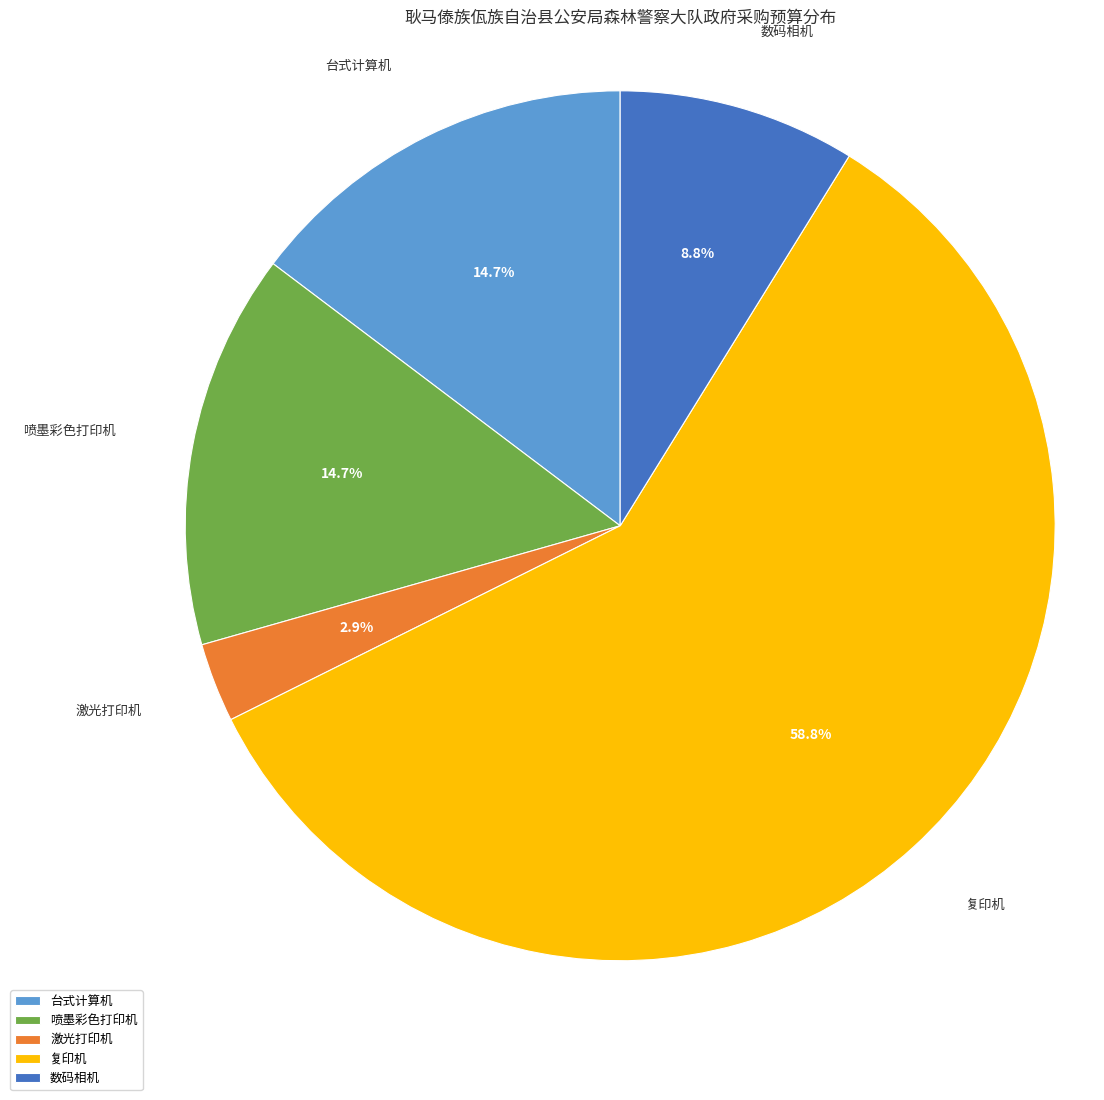

What portion of the pie excludes 激光打印机?

97.1%